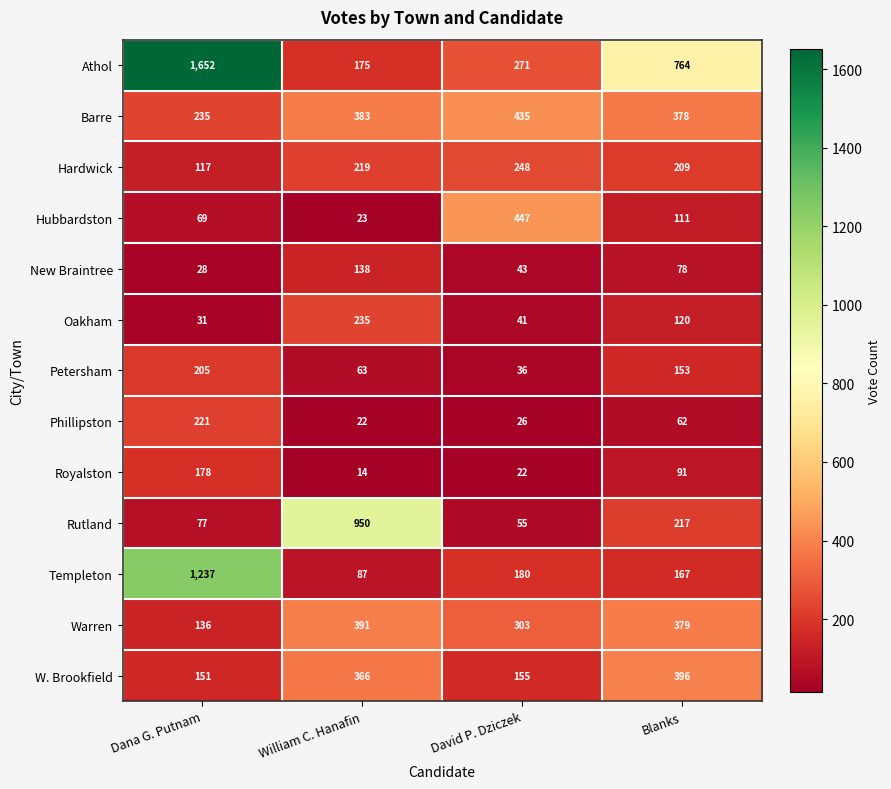

Rank the series by their maximum value, from lowest to highest.

New Braintree, Royalston, Petersham, Phillipston, Oakham, Hardwick, Warren, W. Brookfield, Barre, Hubbardston, Rutland, Templeton, Athol